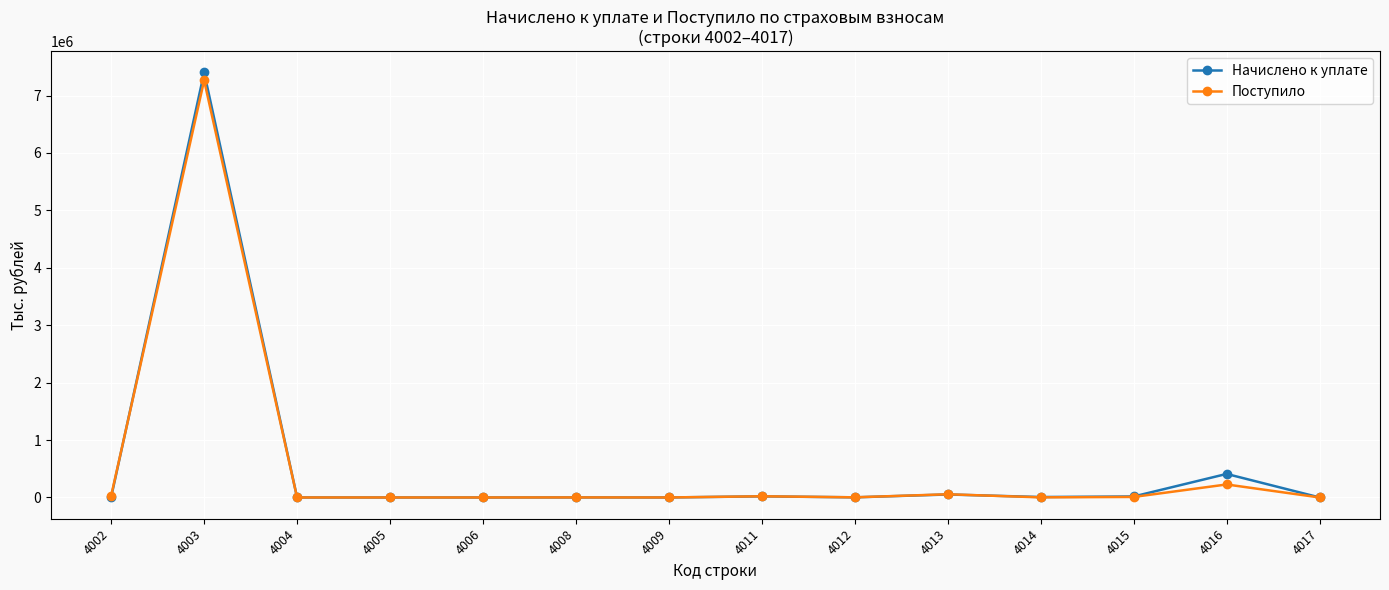

Read the Поступило value at 4002, to the nearest 10.

30120